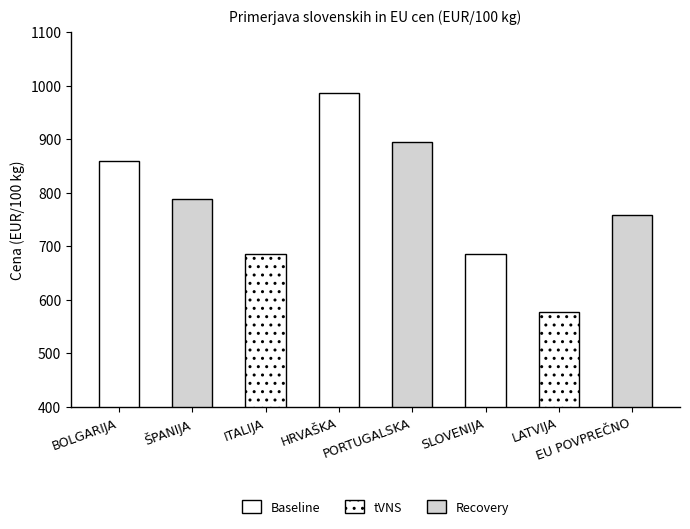

Does the chart contain any negative values?

No